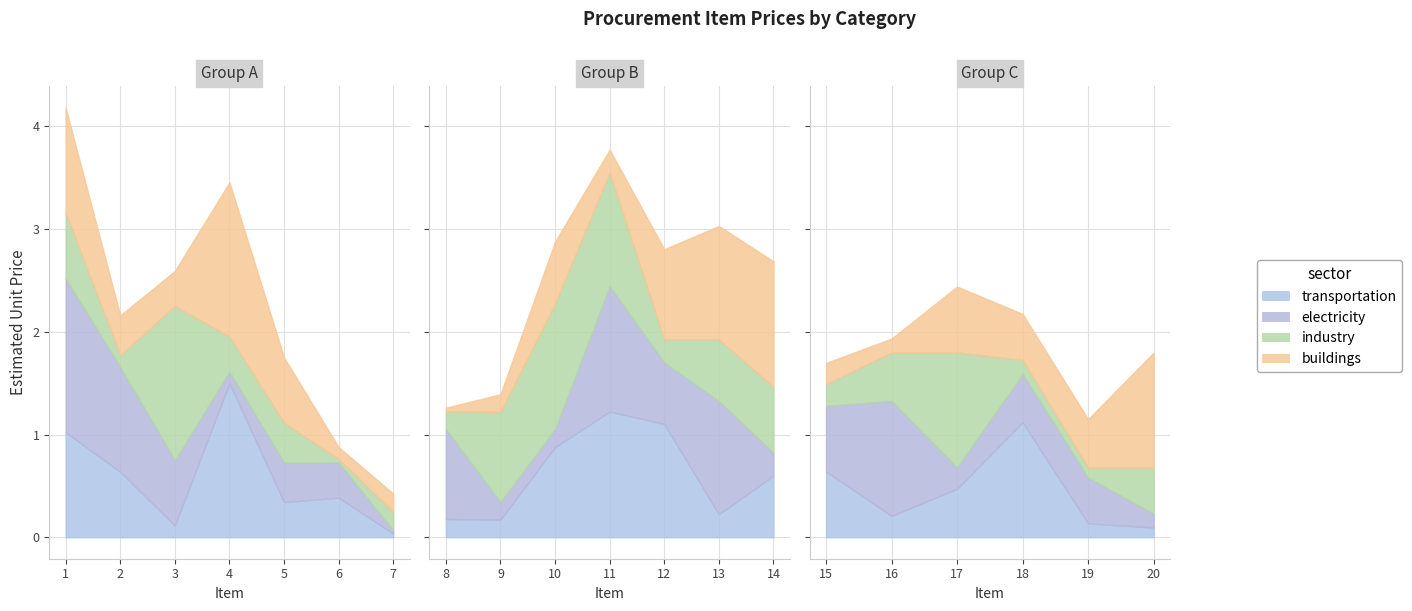

At which label is buildings closest to 383?

12